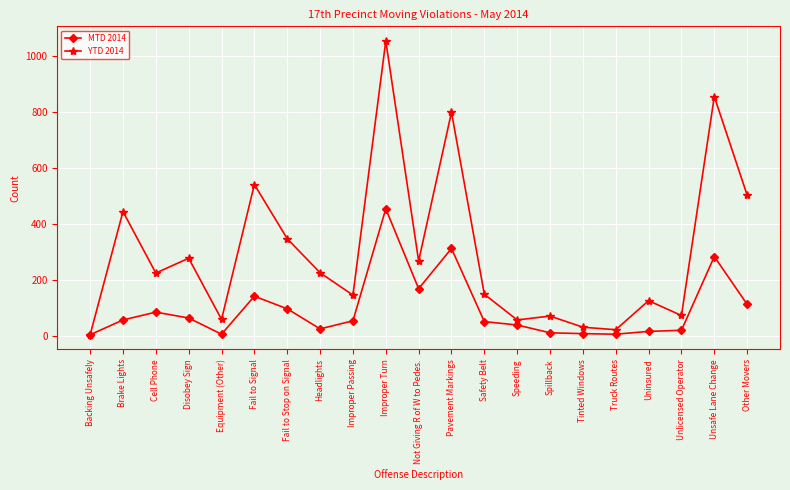

Which series has the largest range (max minus min)?

YTD 2014